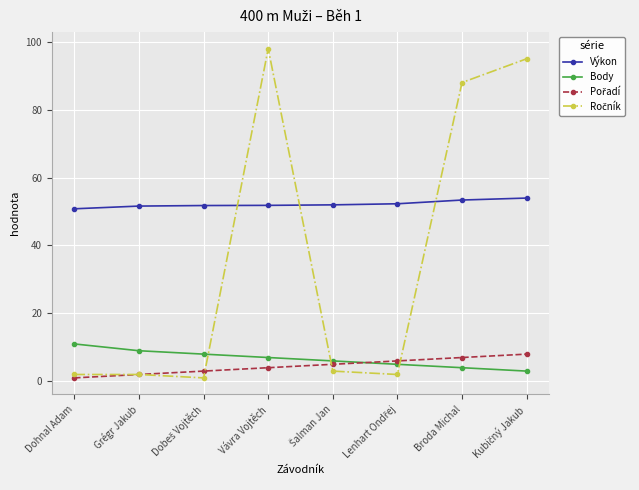

Is it true that Body equals 11.0 at Dohnal Adam?

True